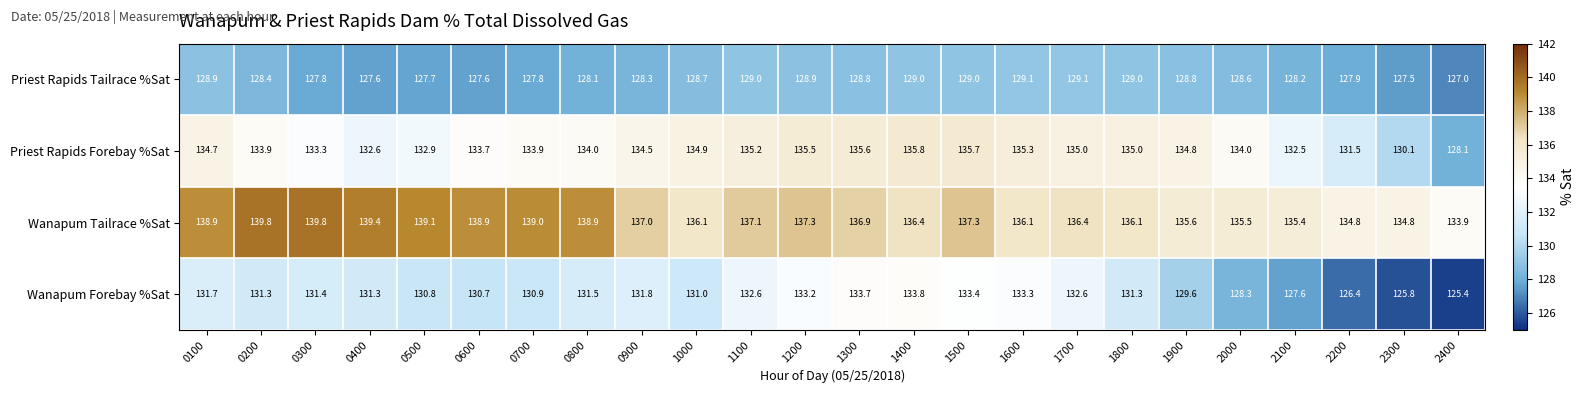

The value of Priest Rapids Tailrace %Sat at 0500 is 127.7. True or false?

True